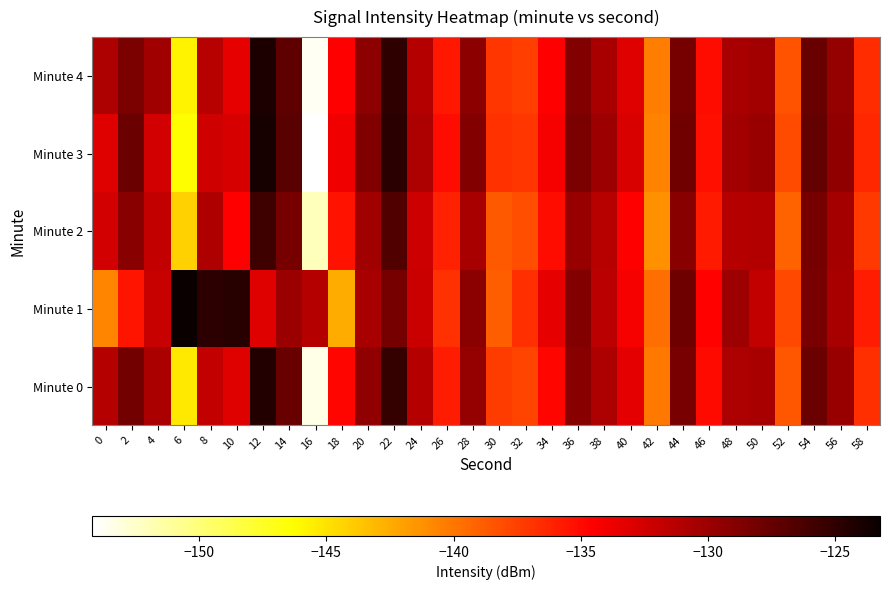

Reading right to left, extract all data points from this chart.

Minute 0: 58=-136.8	56=-129.9	54=-127.7	52=-138.5	50=-130.5	48=-130.7	46=-135.0	44=-128.4	42=-140.1	40=-133.3	38=-130.7	36=-129.1	34=-134.8	32=-137.7	30=-137.4	28=-129.7	26=-135.9	24=-131.1	22=-125.2	20=-129.5	18=-134.8	16=-153.5	14=-127.7	12=-124.4	10=-133.1	8=-131.8	6=-145.3	4=-130.7	2=-128.1	0=-131.1
Minute 1: 58=-135.9	56=-130.6	54=-128.4	52=-137.9	50=-131.8	48=-130.1	46=-134.7	44=-127.9	42=-139.6	40=-134.2	38=-131.4	36=-128.8	34=-133.5	32=-136.7	30=-138.9	28=-129.2	26=-136.8	24=-132.1	22=-128.3	20=-130.5	18=-142.5	16=-131.2	14=-129.9	12=-133.1	10=-124.7	8=-124.8	6=-123.2	4=-132.0	2=-135.5	0=-140.7
Minute 2: 58=-137.2	56=-130.4	54=-128.3	52=-139.1	50=-131.0	48=-131.2	46=-135.7	44=-129.1	42=-141.2	40=-134.5	38=-131.3	36=-129.8	34=-135.1	32=-138.2	30=-138.7	28=-130.5	26=-136.1	24=-132.3	22=-126.5	20=-130.2	18=-135.4	16=-152.1	14=-128.3	12=-125.7	10=-134.6	8=-130.9	6=-144.2	4=-131.8	2=-129.1	0=-132.5
Minute 3: 58=-136.3	56=-129.5	54=-127.4	52=-138.1	50=-129.8	48=-130.3	46=-135.3	44=-128.0	42=-140.6	40=-132.9	38=-130.1	36=-128.5	34=-134.2	32=-137.1	30=-136.8	28=-128.9	26=-135.2	24=-130.8	22=-124.8	20=-128.7	18=-133.9	16=-154.2	14=-126.9	12=-123.9	10=-132.7	8=-132.4	6=-146.3	4=-132.5	2=-127.8	0=-133.1
Minute 4: 58=-136.6	56=-129.7	54=-127.6	52=-138.4	50=-130.3	48=-130.6	46=-135.1	44=-128.2	42=-140.3	40=-133.1	38=-130.6	36=-128.9	34=-134.6	32=-137.5	30=-137.1	28=-129.4	26=-135.6	24=-131.2	22=-125.0	20=-129.3	18=-134.5	16=-153.8	14=-127.2	12=-124.1	10=-133.5	8=-131.3	6=-145.8	4=-130.2	2=-128.5	0=-130.8